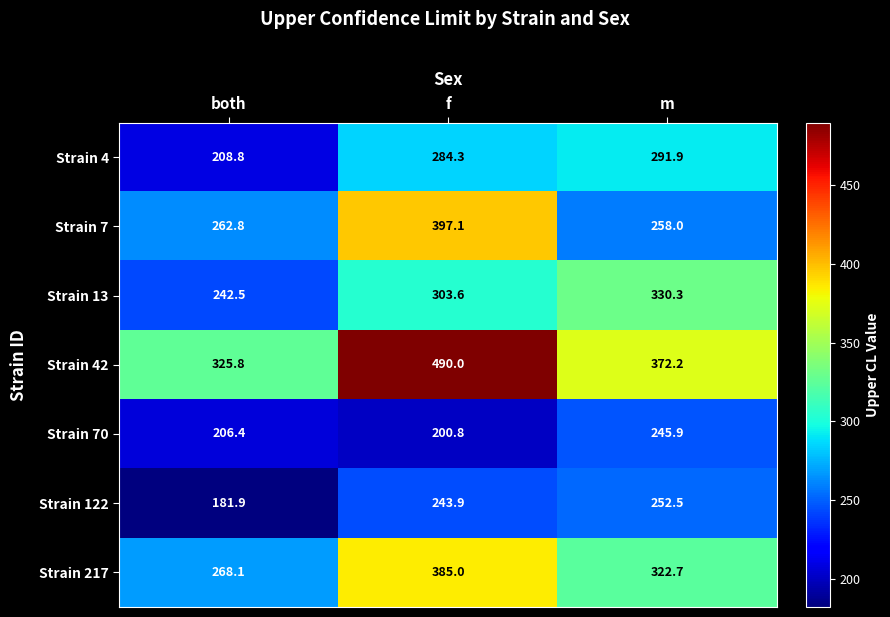

What is the difference between the highest and lowest values at both?

143.9